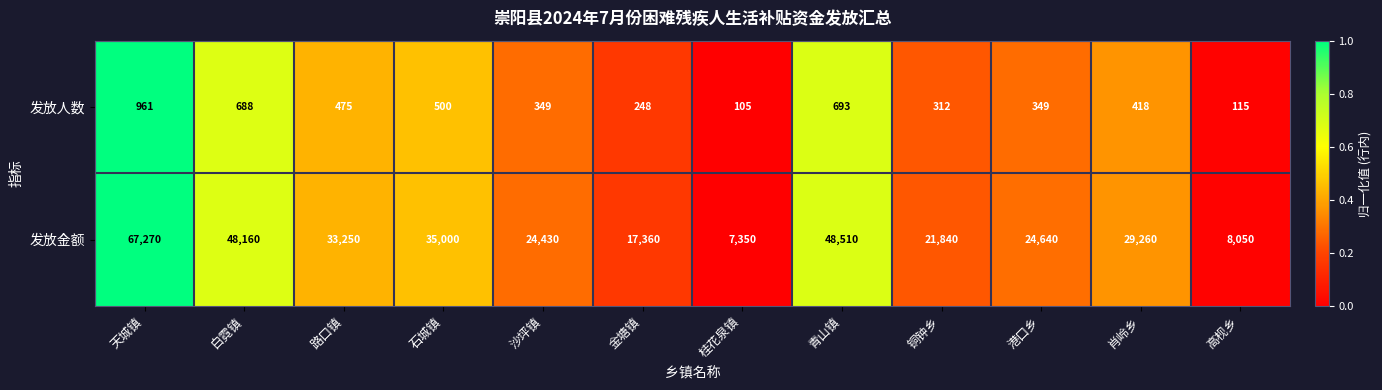

What is the difference between the maximum and minimum values in the 发放人数 series?

856